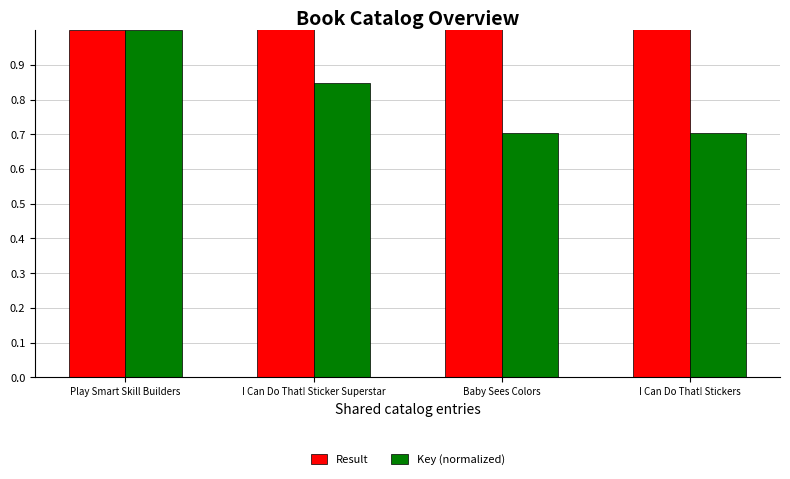

The Result series shows 2.0 at I Can Do That! Sticker Superstar. True or false?

True